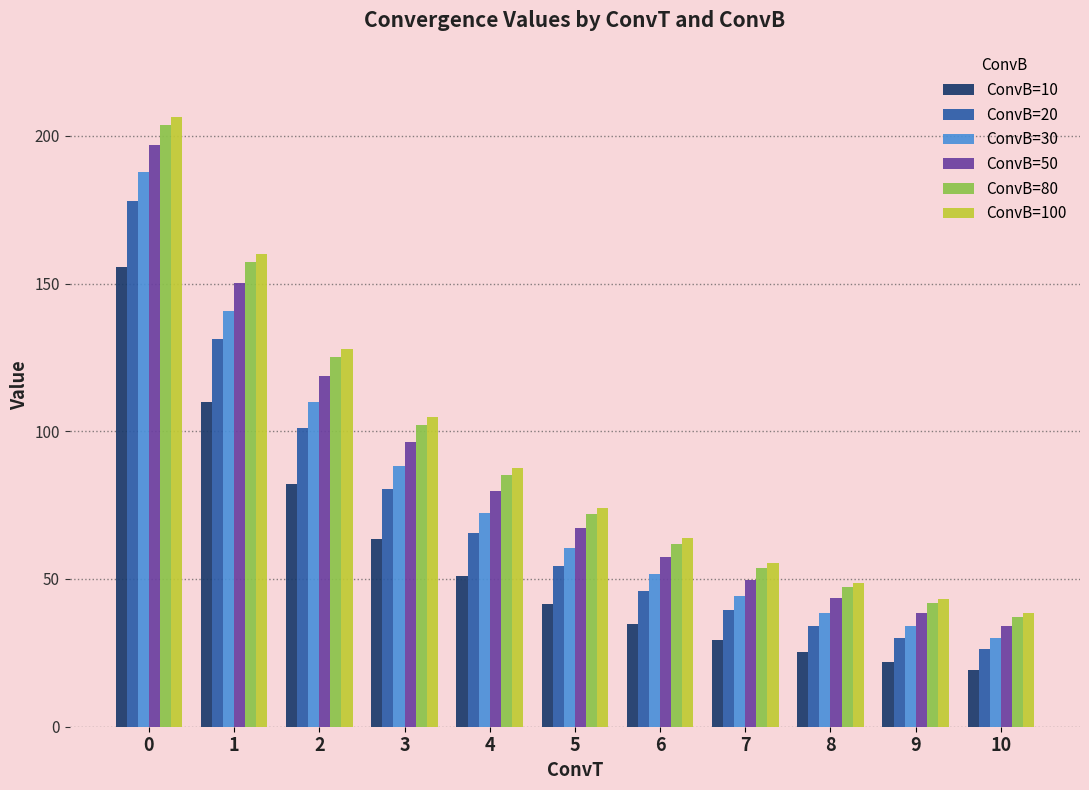

What is the sum of the ConvB=10 values at 0 and 9?

177.5